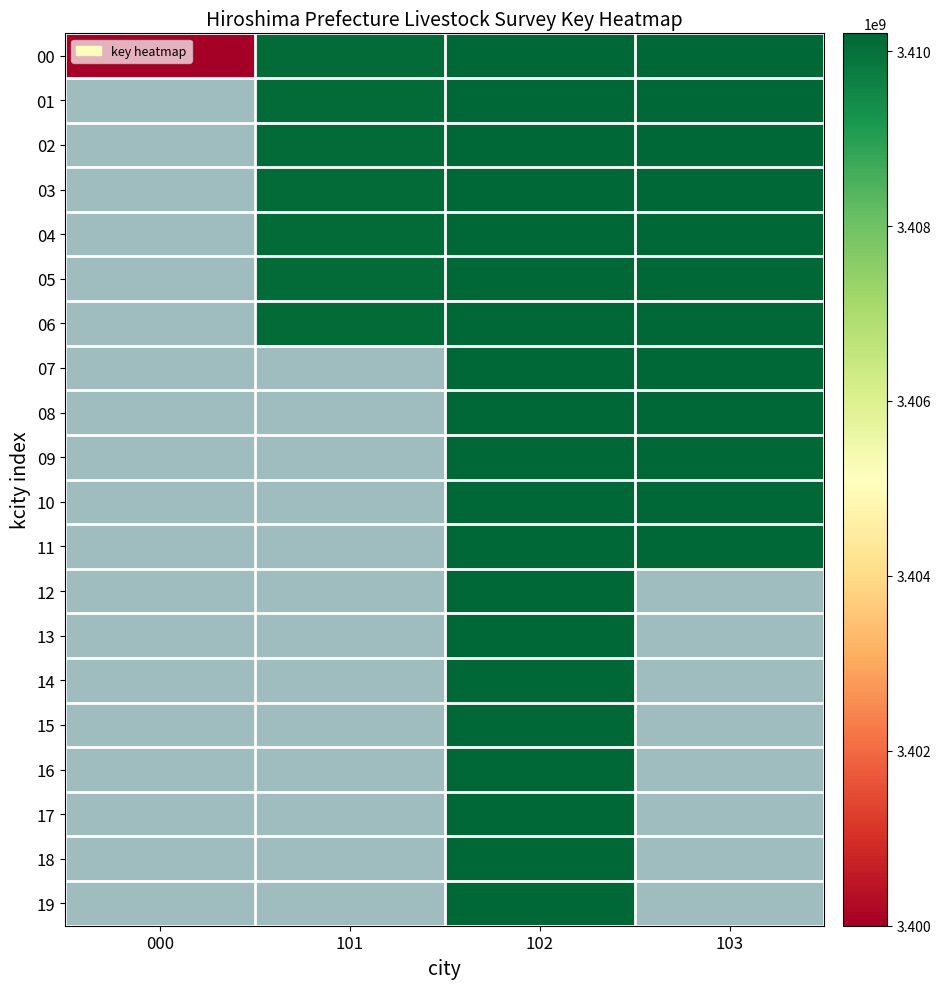

Which series has the widest spread of values?

00